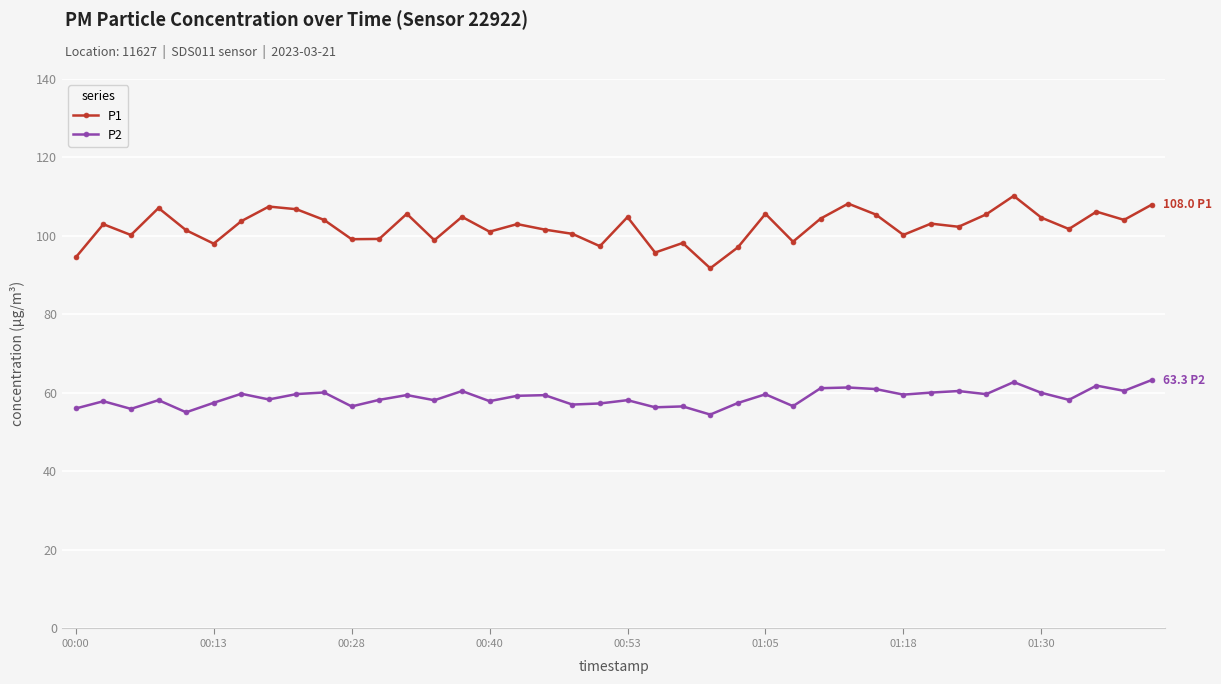

Rank the series by their average value, from lowest to highest.

P2, P1